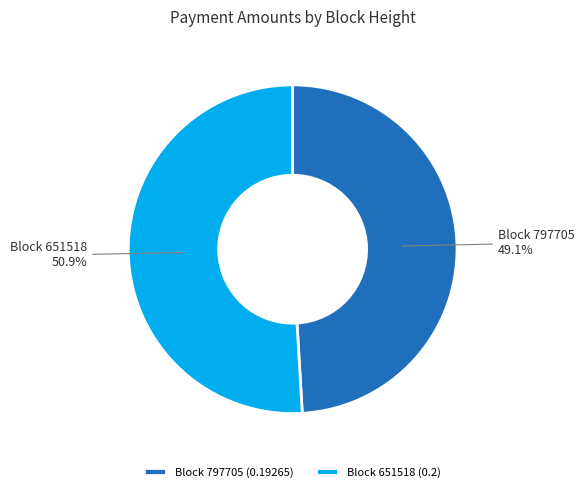

Rank the categories by value from lowest to highest.

Block 797705 (0.19265), Block 651518 (0.2)